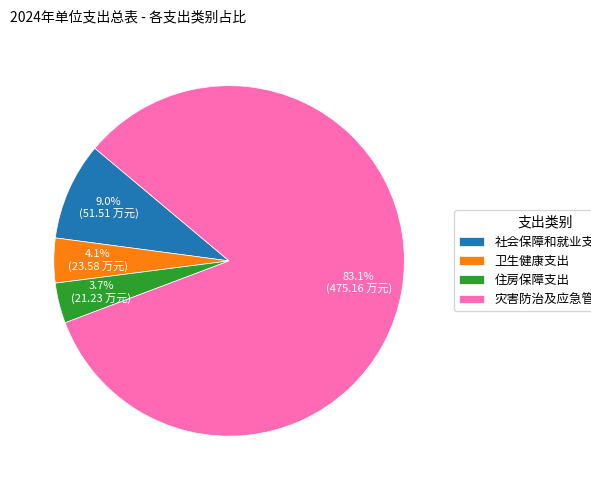

What percentage do 社会保障和就业支出 and 卫生健康支出 together represent?

13.1%